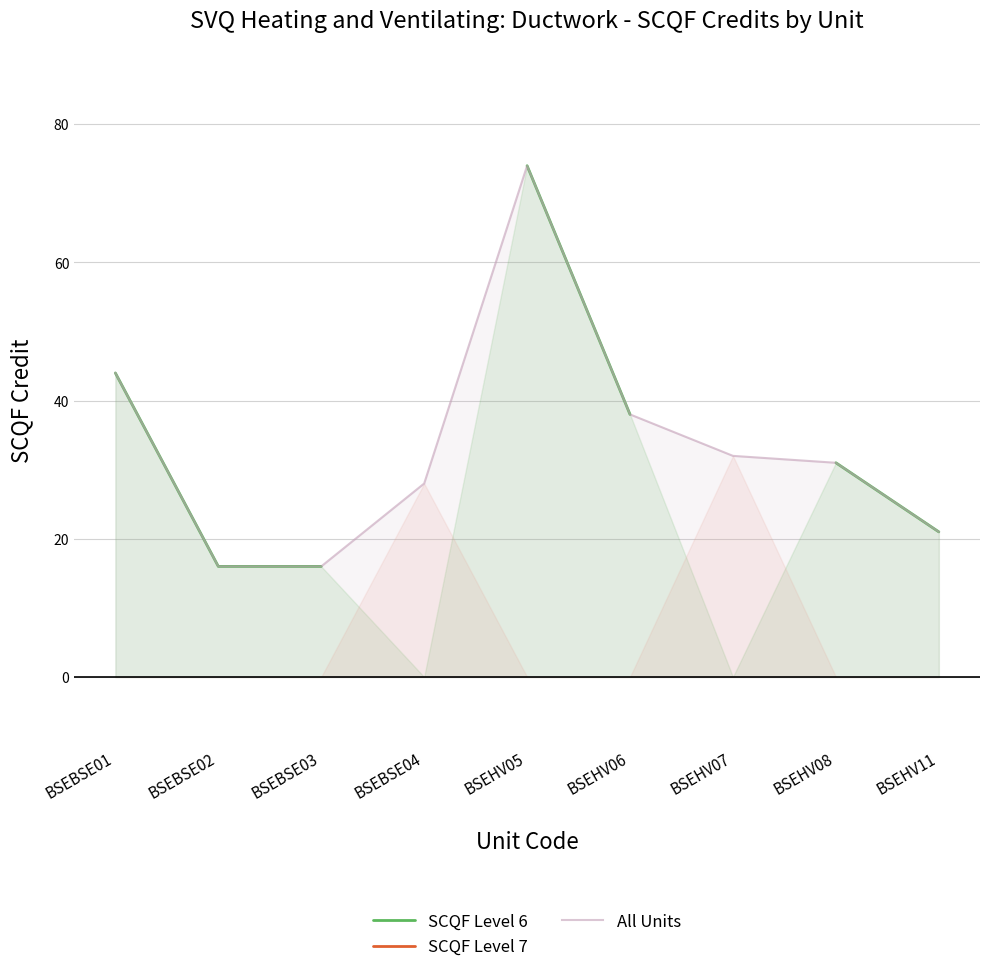

The value of SCQF Level 6 at BSEHV08 is 51.4. True or false?

False